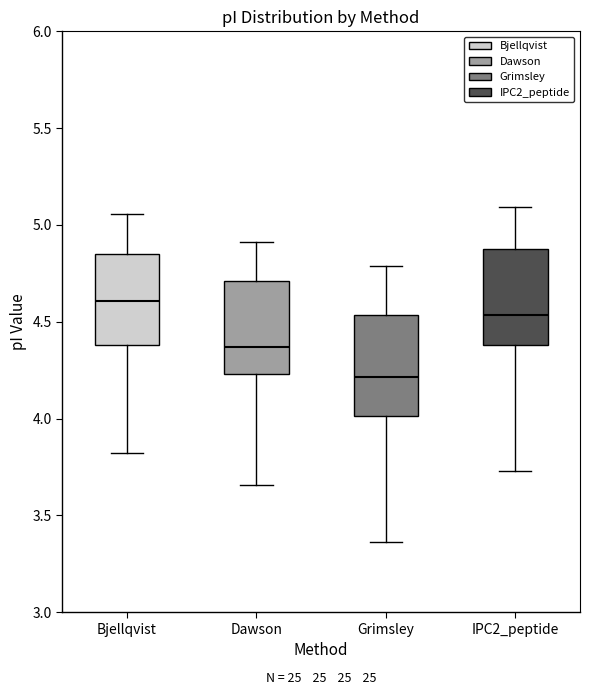

Reading left to right, transcribe this box plot: for each box, give where its median line is, the range the box spans, and where its two whiskers end, as read against the y-axis. The values are not printed on the chart, so give them approximately, as read against the axis.

Bjellqvist: median 4.60, box 4.40 to 4.85, whiskers 3.80 to 5.05
Dawson: median 4.35, box 4.25 to 4.70, whiskers 3.65 to 4.90
Grimsley: median 4.20, box 4.00 to 4.55, whiskers 3.35 to 4.80
IPC2_peptide: median 4.55, box 4.40 to 4.90, whiskers 3.75 to 5.10